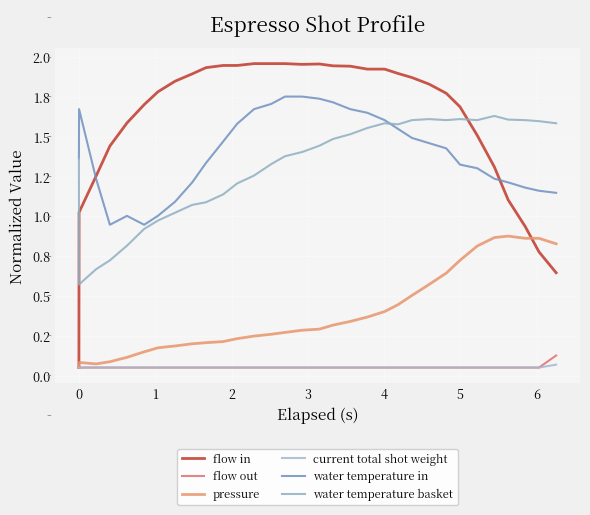

Rank the series by their maximum value, from highest to lowest.

flow in, water temperature in, water temperature basket, pressure, flow out, current total shot weight